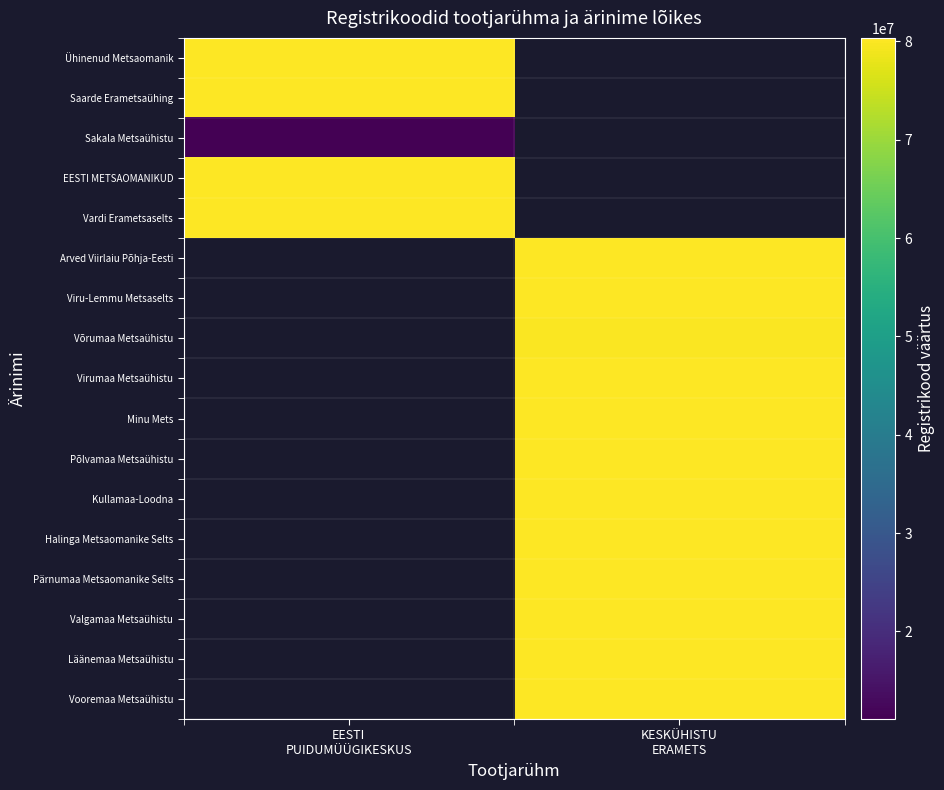

At which label is Vardi Erametsaselts closest to 80163688?

EESTI PUIDUMÜÜGIKESKUS